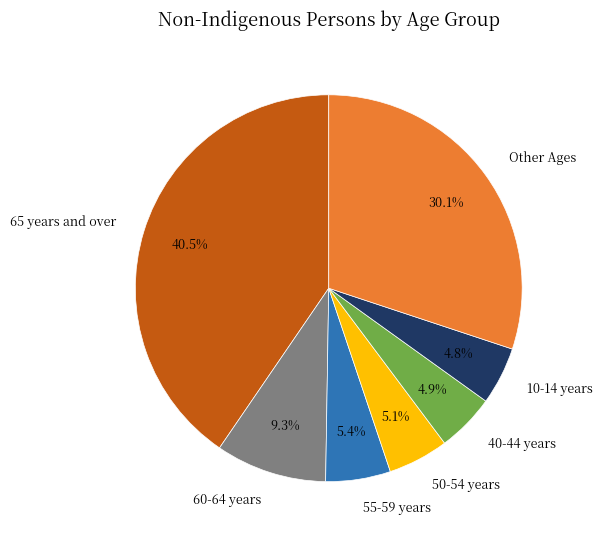

How much of the chart is everything except 65 years and over?

59.5%